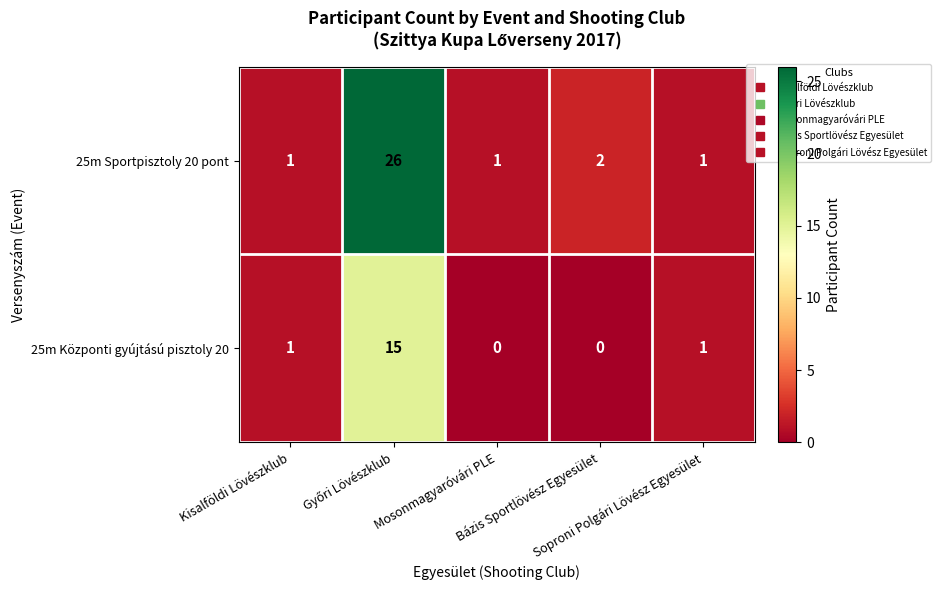

Rank the series by their maximum value, from highest to lowest.

25m Sportpisztoly 20 pont, 25m Központi gyújtású pisztoly 20